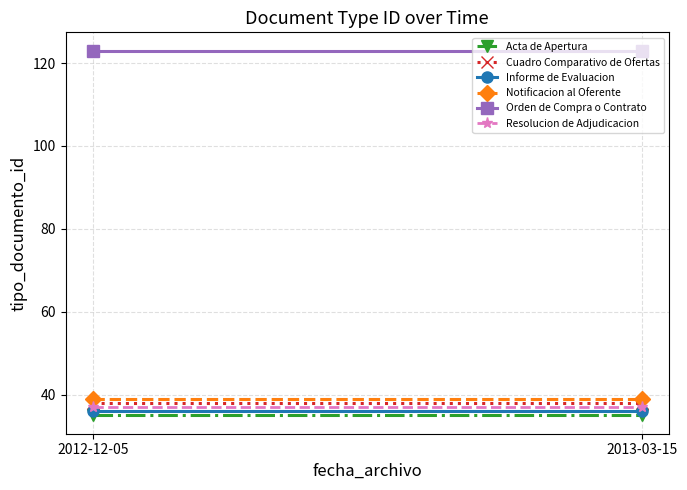

What is the label of the 1st point from the right?

2013-03-15